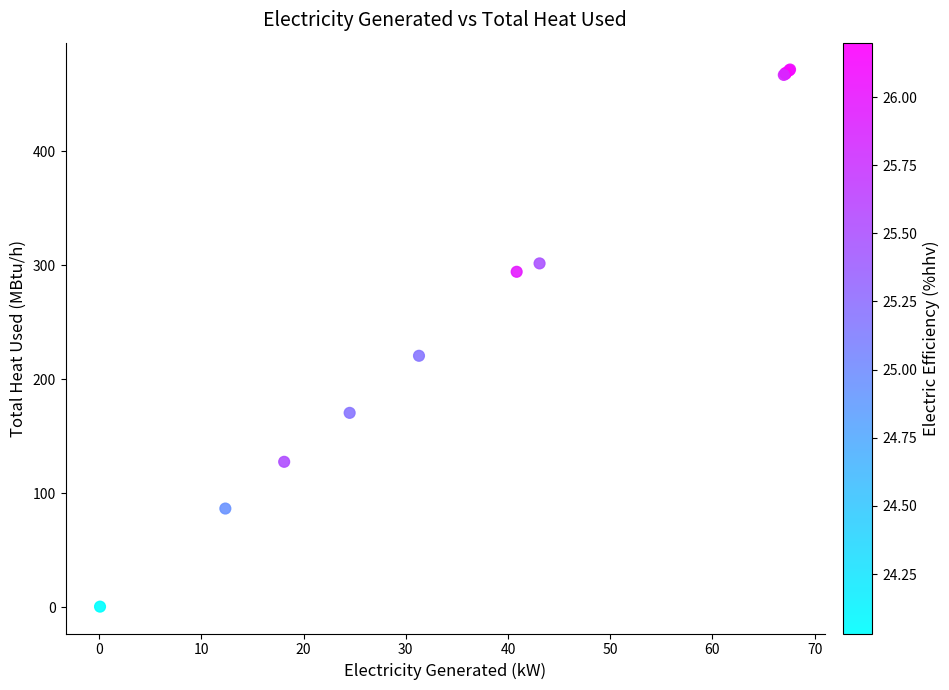

What Y value in the scatter plot is closest to 236?

220.6